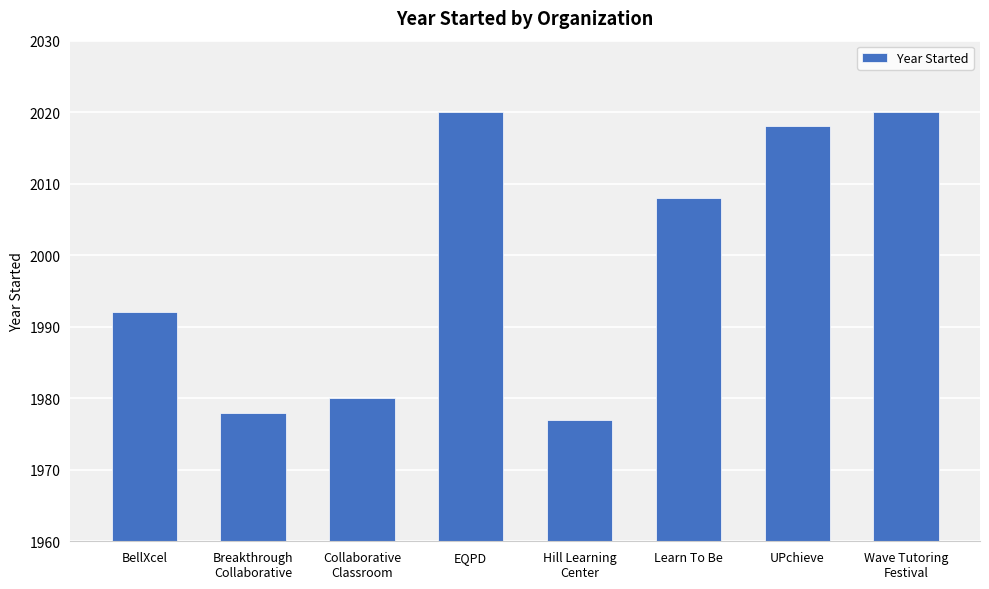

Reading right to left, extract all data points from this chart.

Wave Tutoring
Festival=2020	UPchieve=2018	Learn To Be=2008	Hill Learning
Center=1977	EQPD=2020	Collaborative
Classroom=1980	Breakthrough
Collaborative=1978	BellXcel=1992